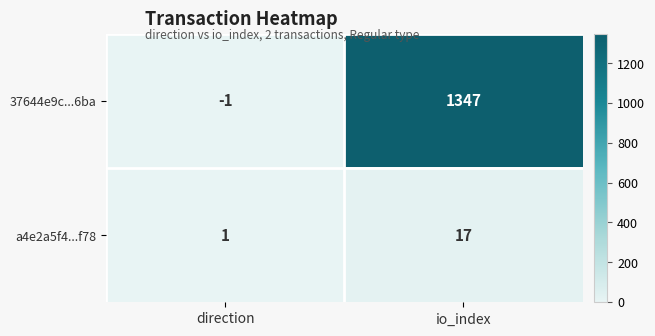

At which category does the chart reach its minimum across all series?

direction